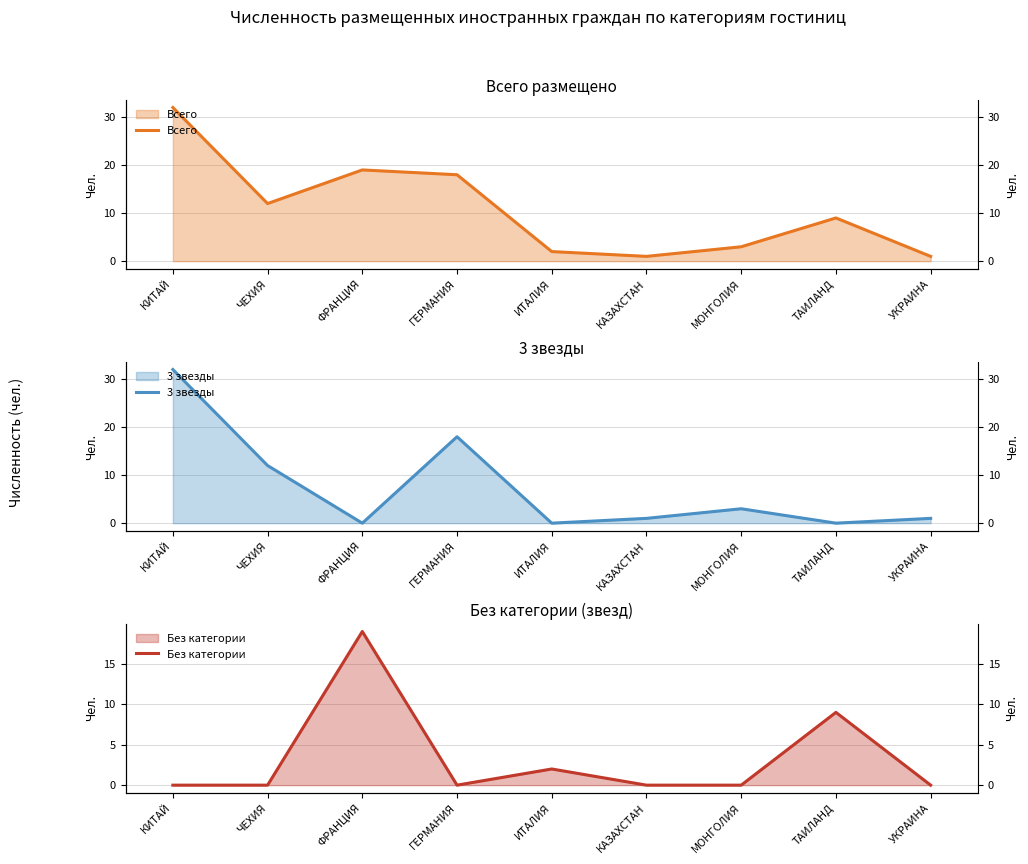

Is it true that Всего equals 24 at ГЕРМАНИЯ?

False